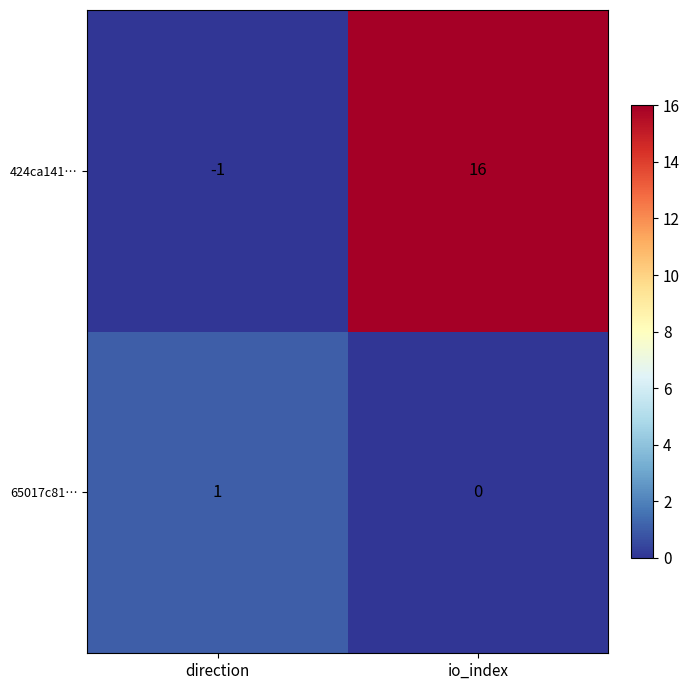

What is the sum of all 424ca141… values?

15